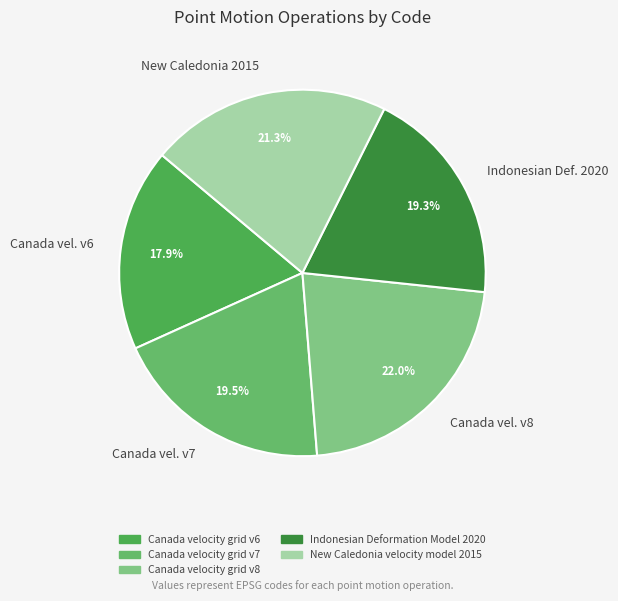

What is the smallest slice in the pie chart?

Canada vel. v6